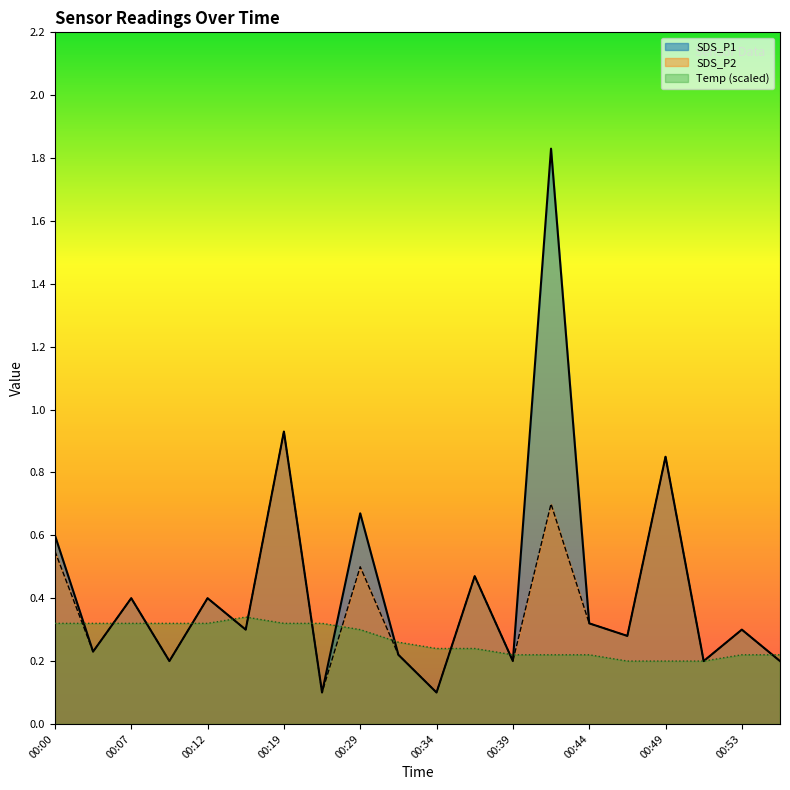

What is the minimum value shown in the chart?

0.1